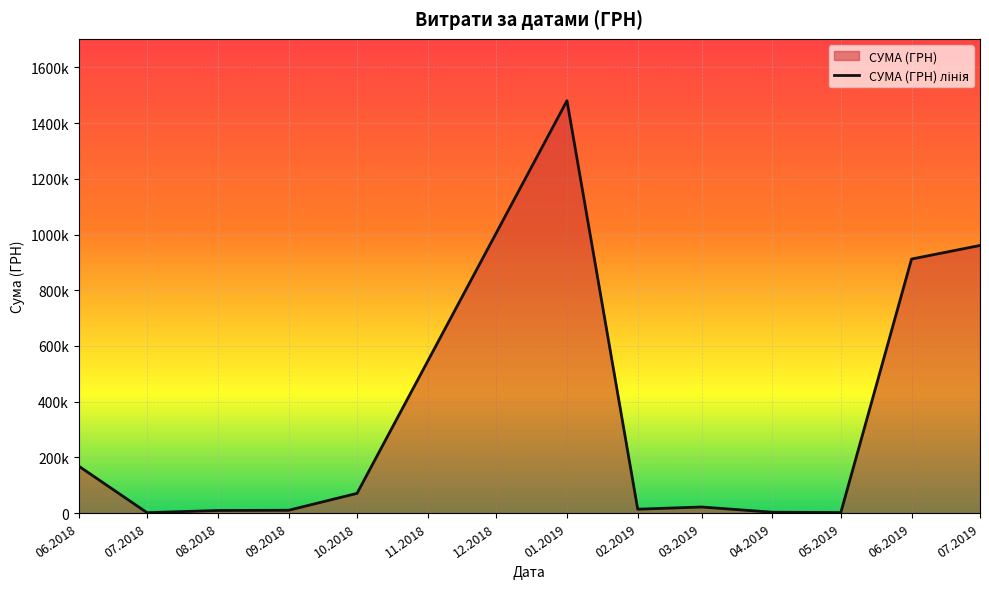

True or false: the data shows 522099.7 at 05.2019.

False